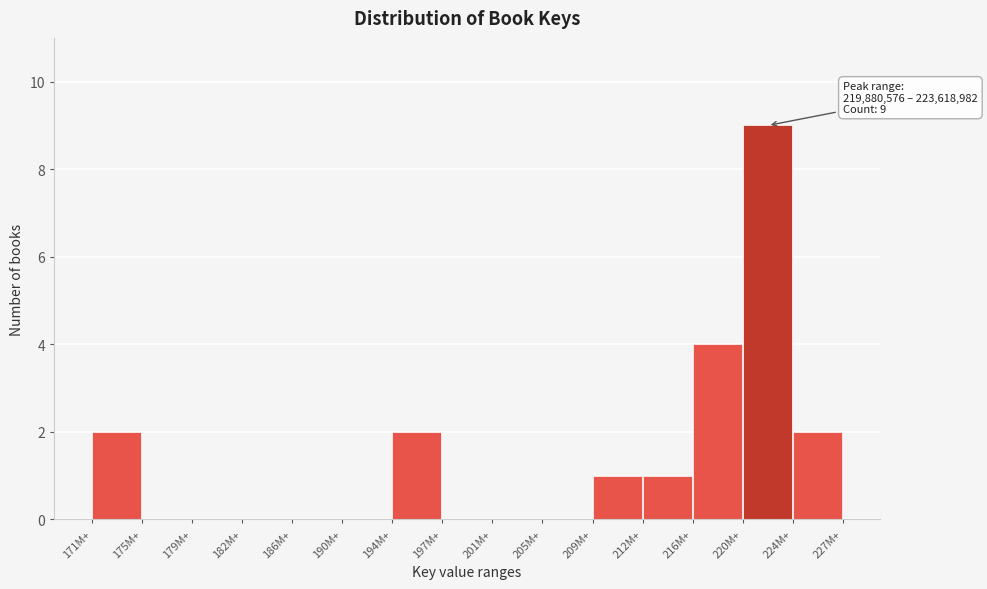

Reading left to right, what are all the values shown in this chart?

171M+=2	175M+=0	179M+=0	182M+=0	186M+=0	190M+=0	194M+=2	197M+=0	201M+=0	205M+=0	209M+=1	212M+=1	216M+=4	220M+=9	224M+=2